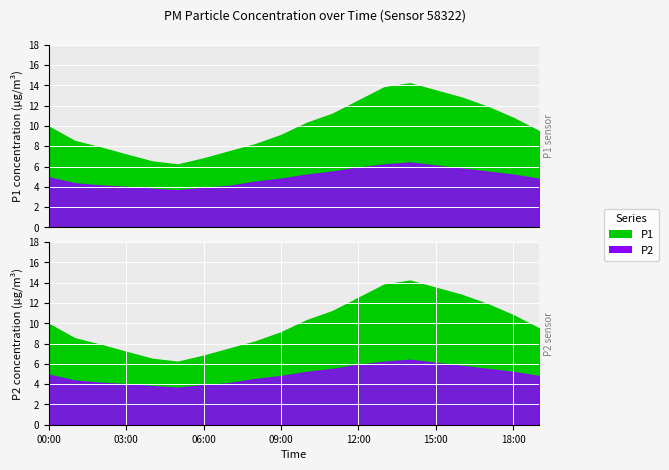

What is the label of the 14th point from the right?

06:00